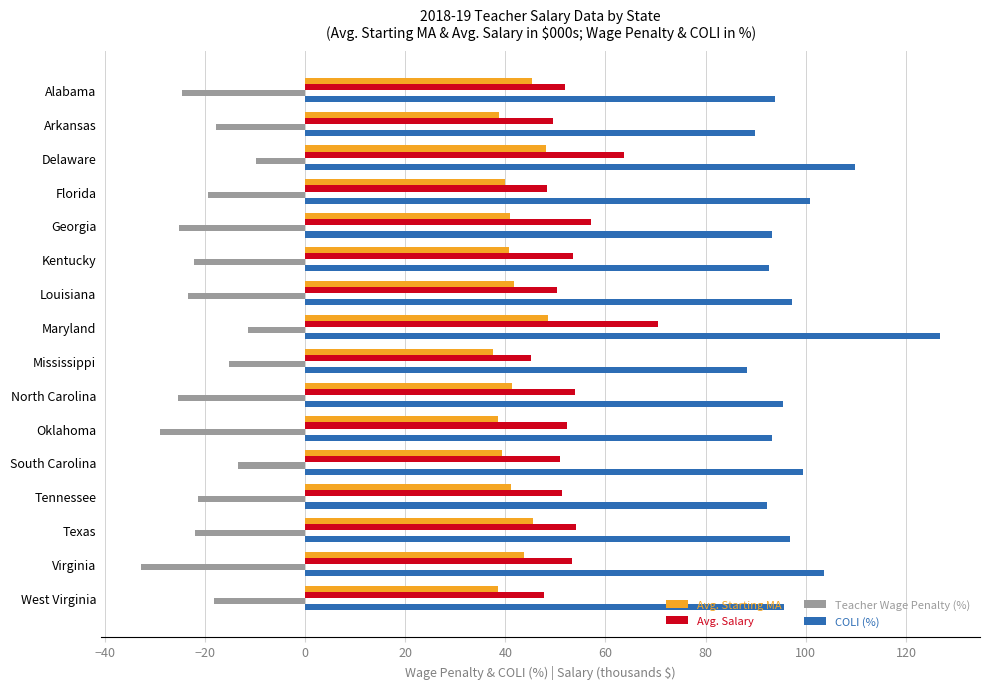

What value does the Avg. Starting MA series have at Louisiana?

41.7